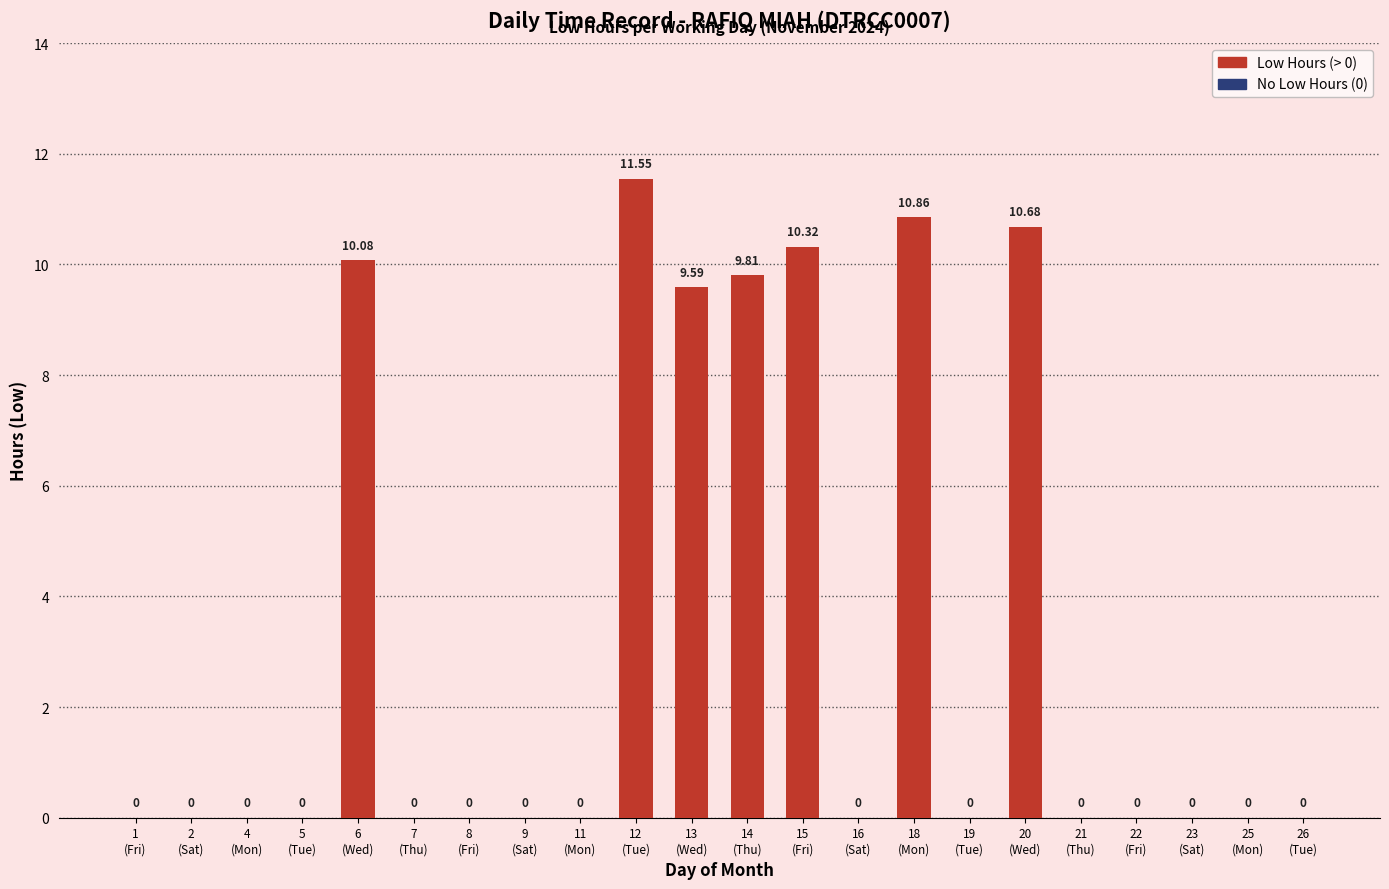

The value at 13
(Wed) is 17.0. True or false?

False